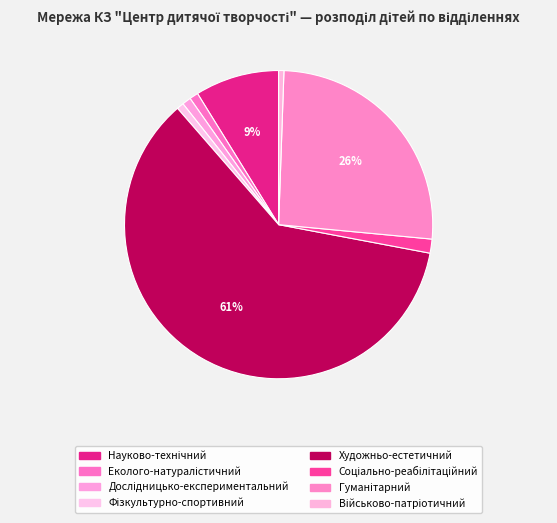

How many segments does this pie chart have?

8